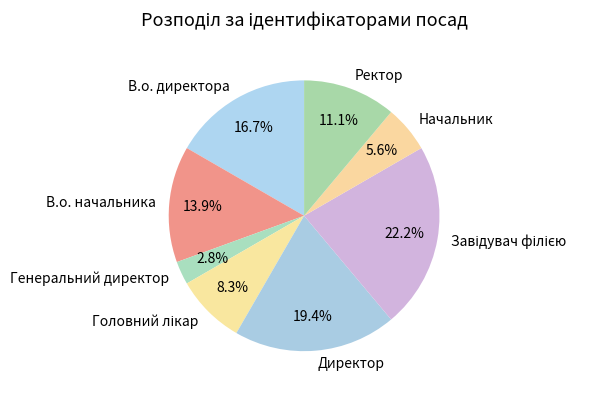

Which slice is the smallest?

Генеральний директор